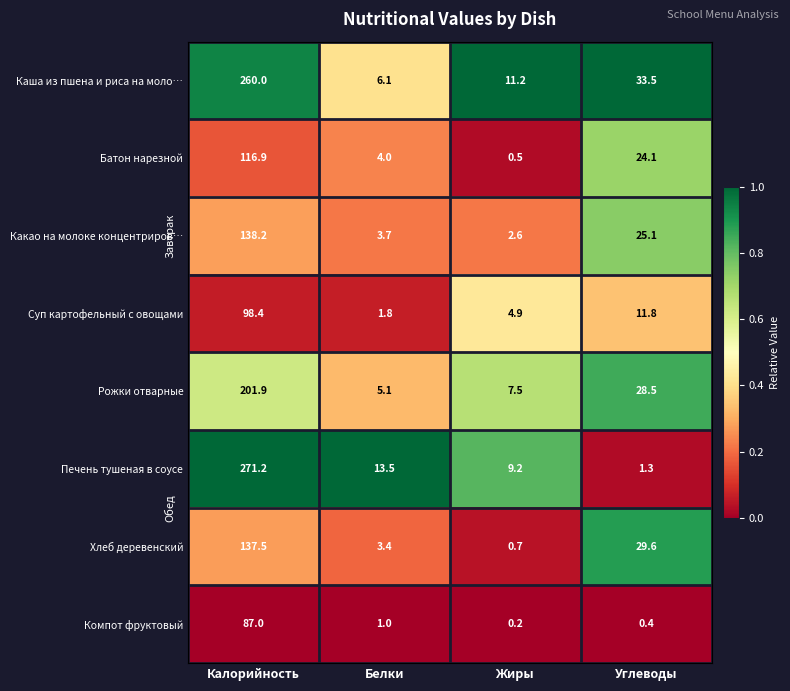

What is the difference between the maximum and second lowest values in the Печень тушеная в соусе series?

262.0